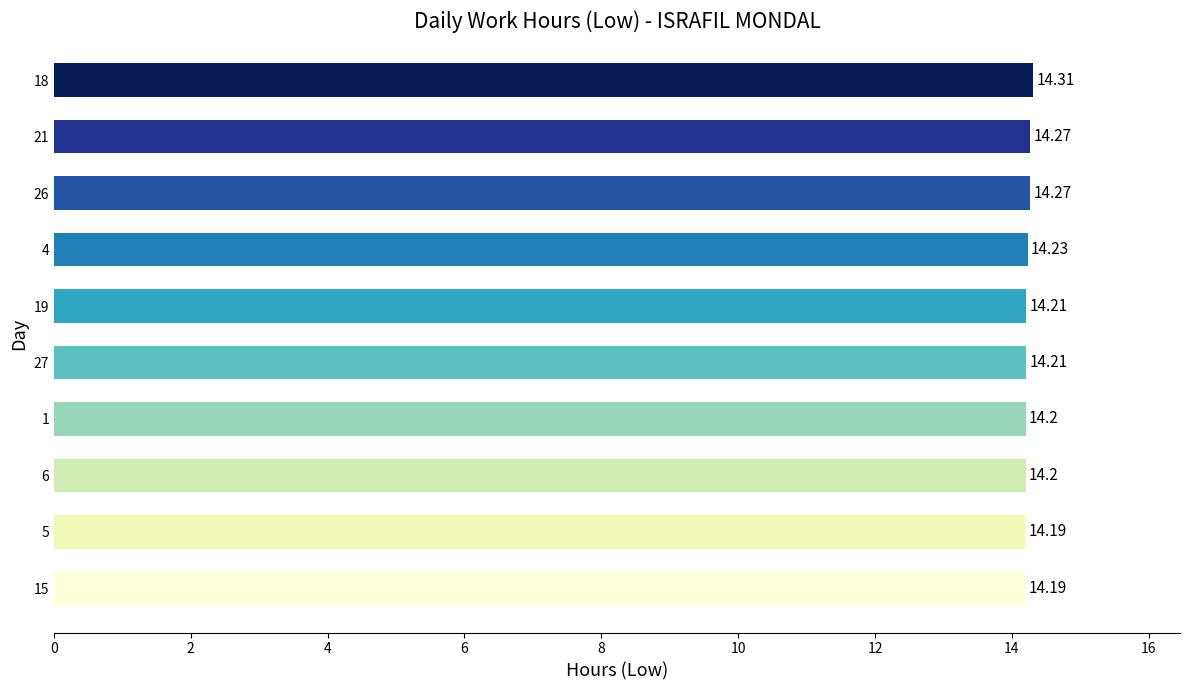

Between 6 and 4, which is larger?

4